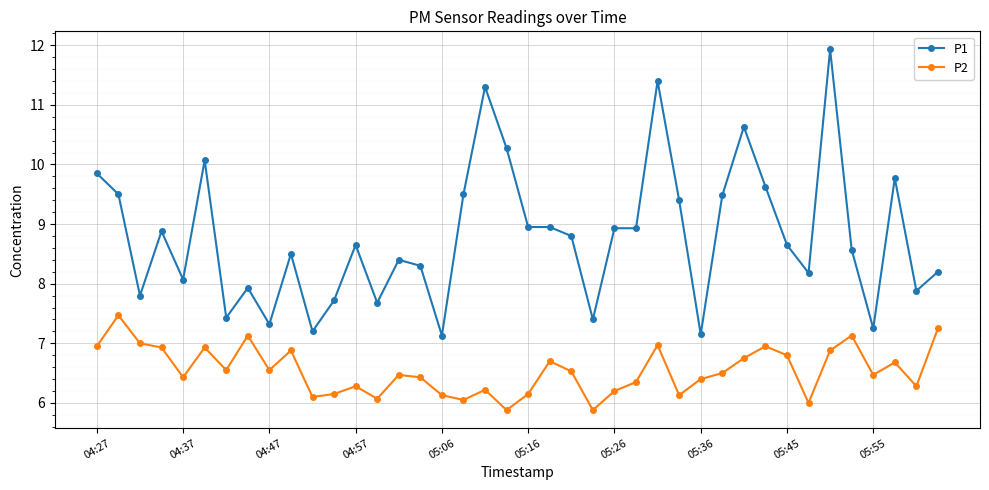

What is the value of the P1 point at the 10th from the left?

8.5